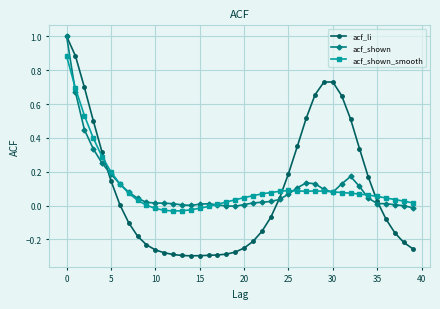

What is the highest value of the acf_shown series?

1.0